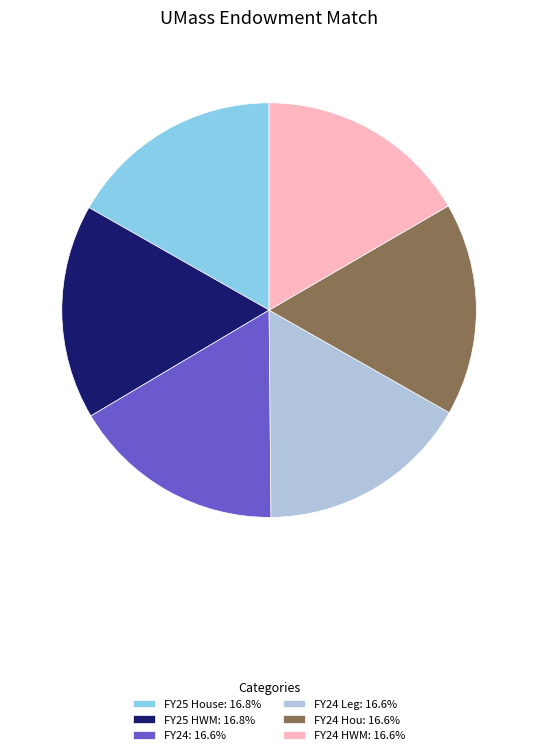

Does any single category account for the majority?

No